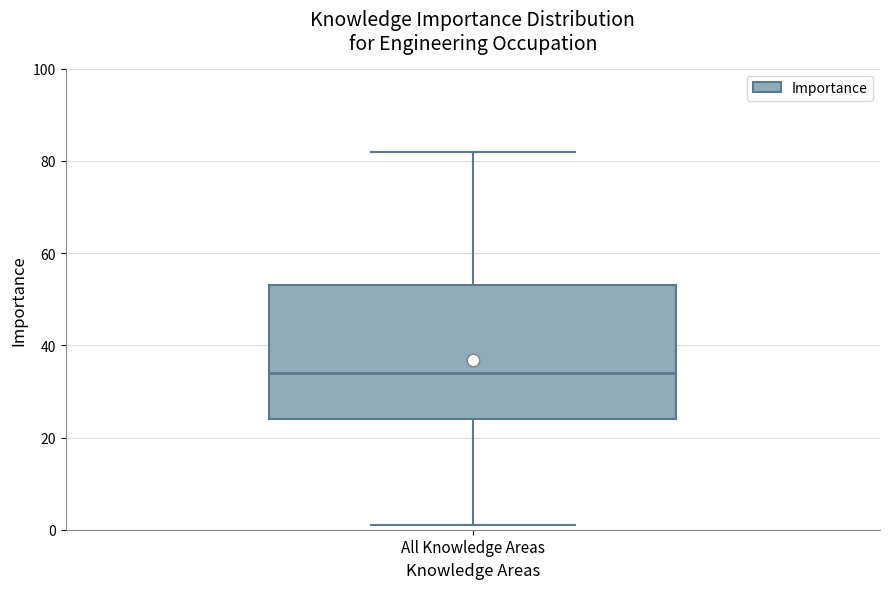

Where is the upper edge of the box for All Knowledge Areas on the y-axis? The values are not printed on the chart, so give them approximately, as read against the axis.

54